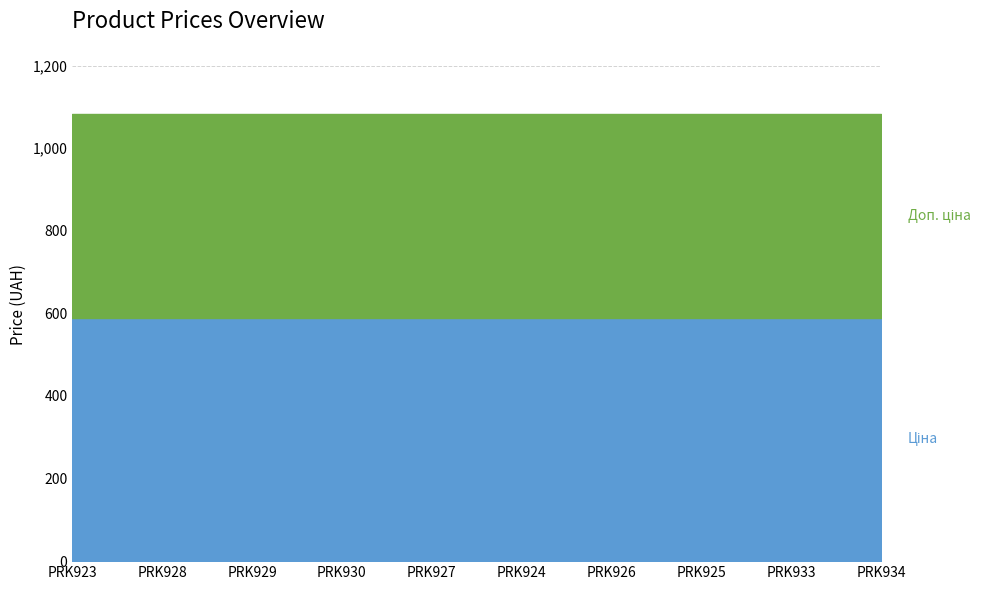

What is the label of the 9th point from the left?

Ламінат AGT Yoga PRK933